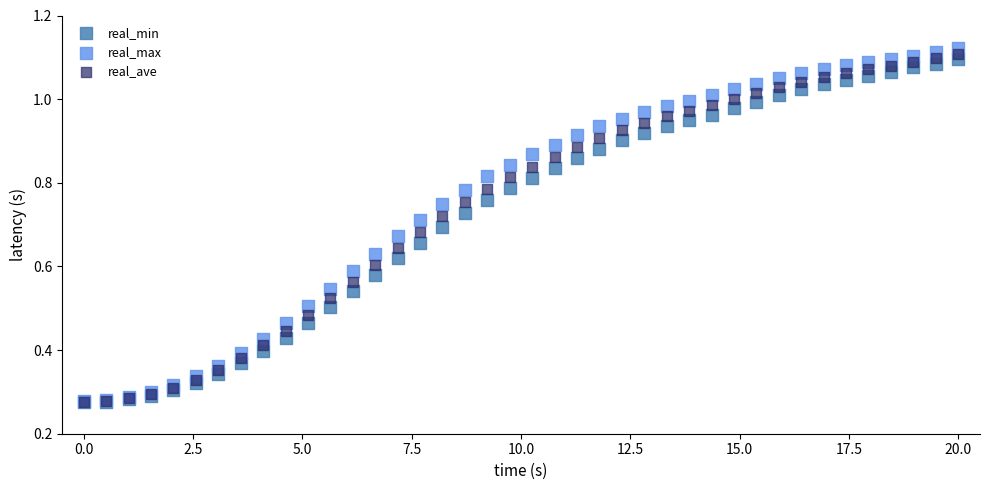

Which series has the widest spread of Y values?

real_max